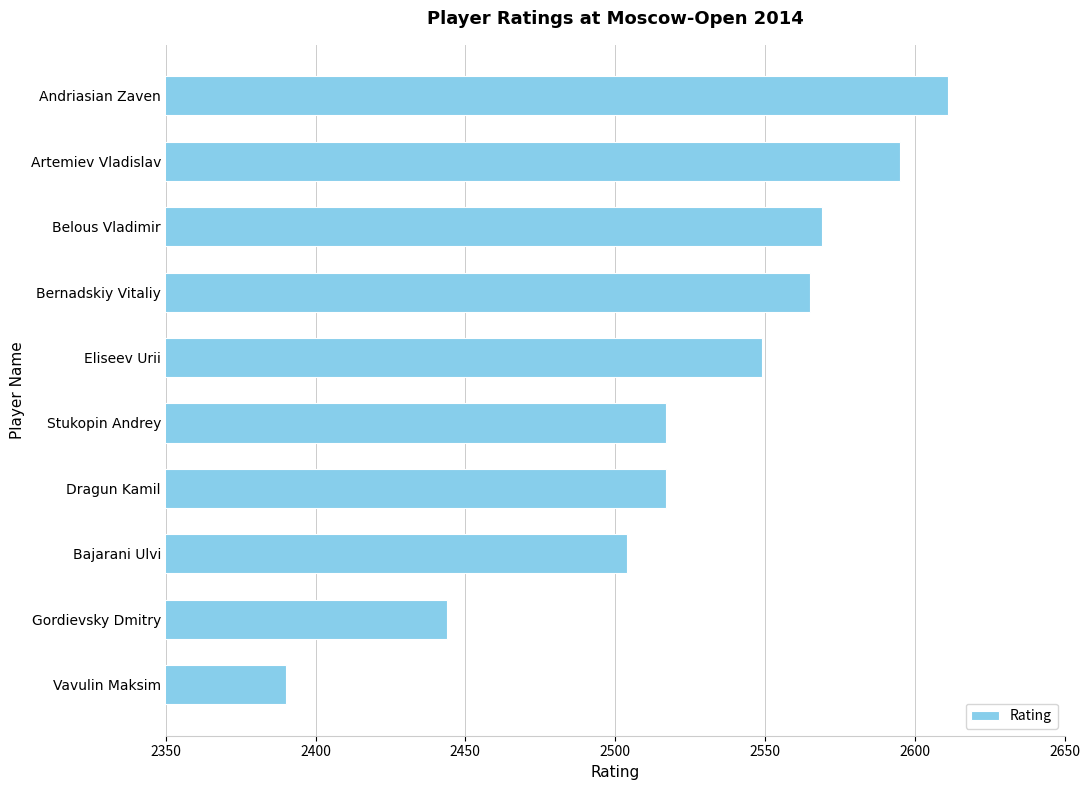

Which category has the highest value across all series?

Andriasian Zaven